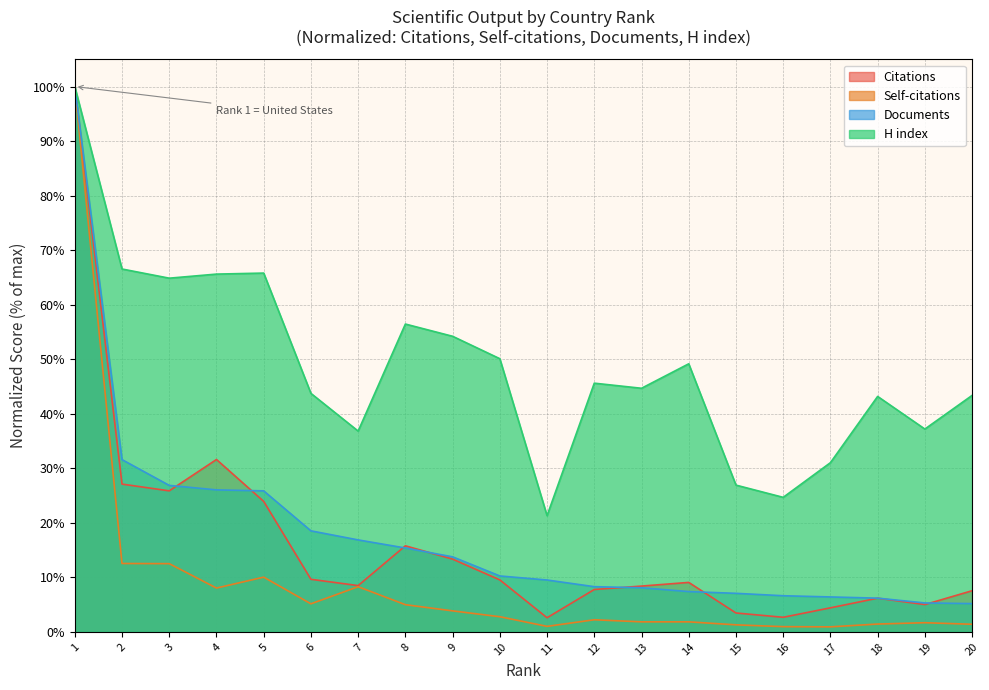

What is the difference between the second highest and minimum values in the H index series?

45.2